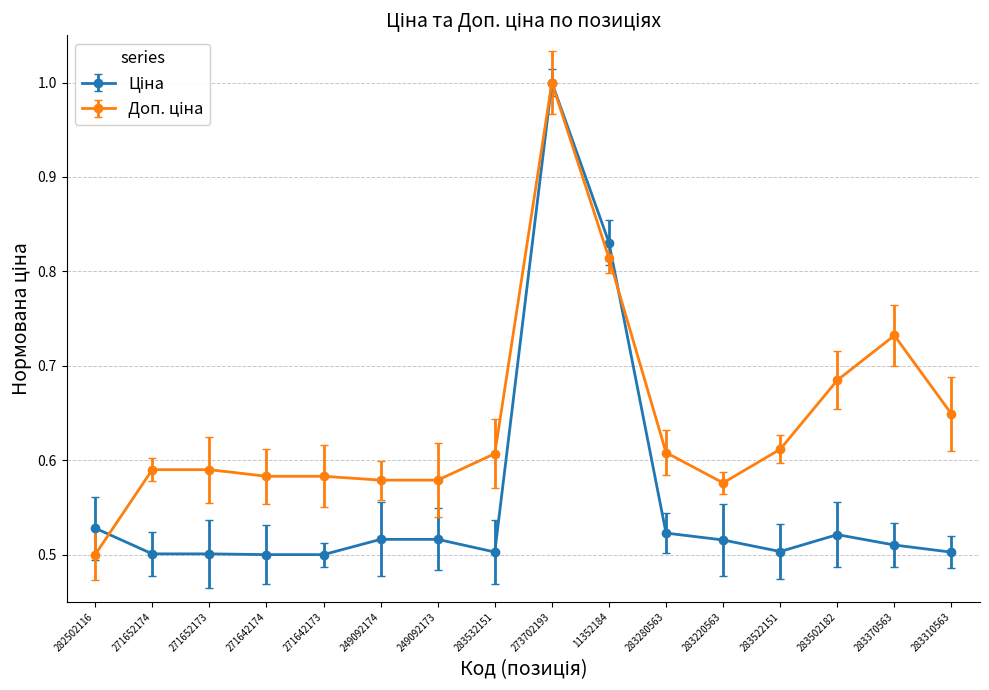

What is the label of the 10th point from the left?

11352184